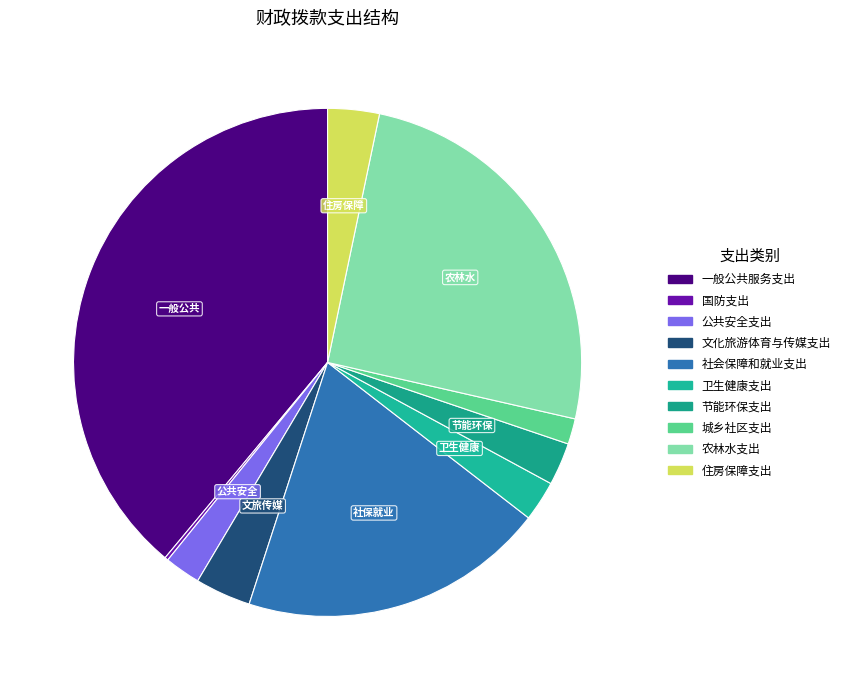

To the nearest percent, what is the combined percentage of 国防支出 and 公共安全支出?

3%